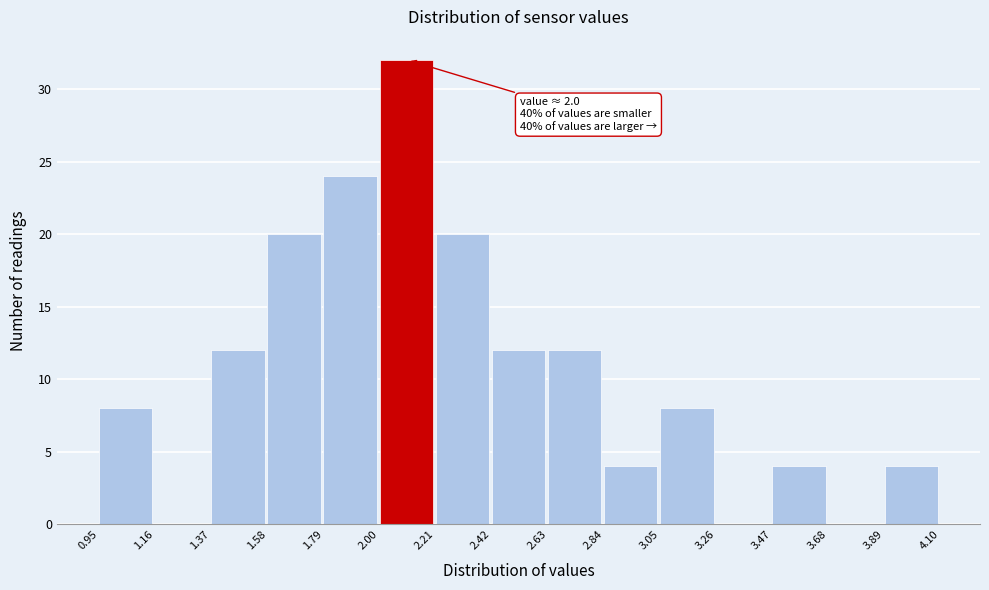

Over which range of the x-axis is the bar tallest?

2.00 to 2.21